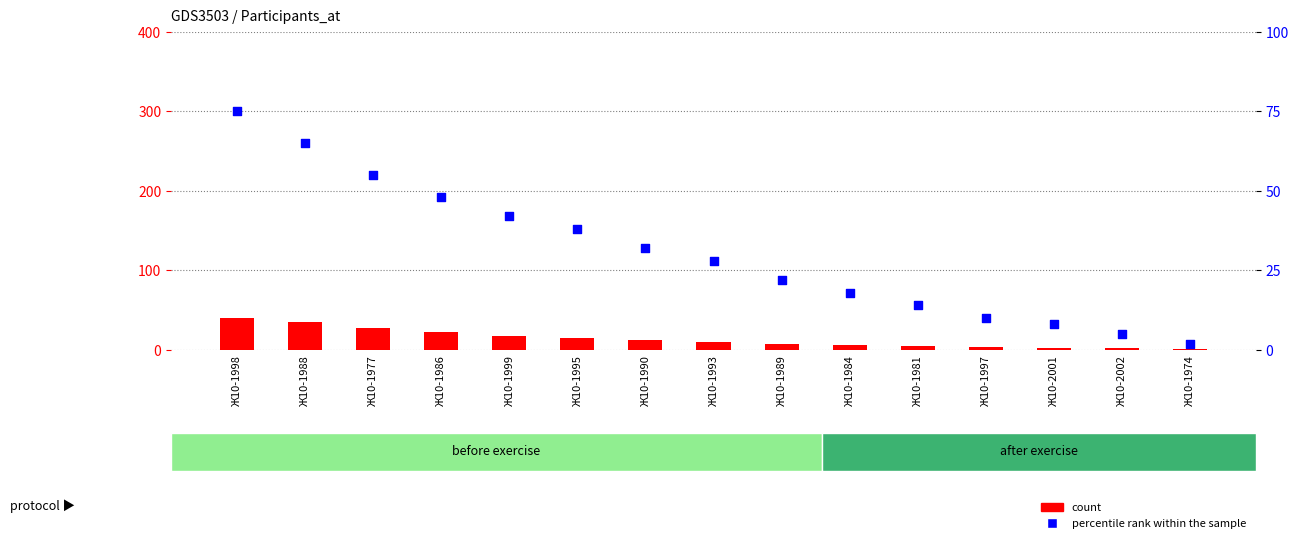

Which series has the largest Y range (max minus min)?

percentile rank within the sample